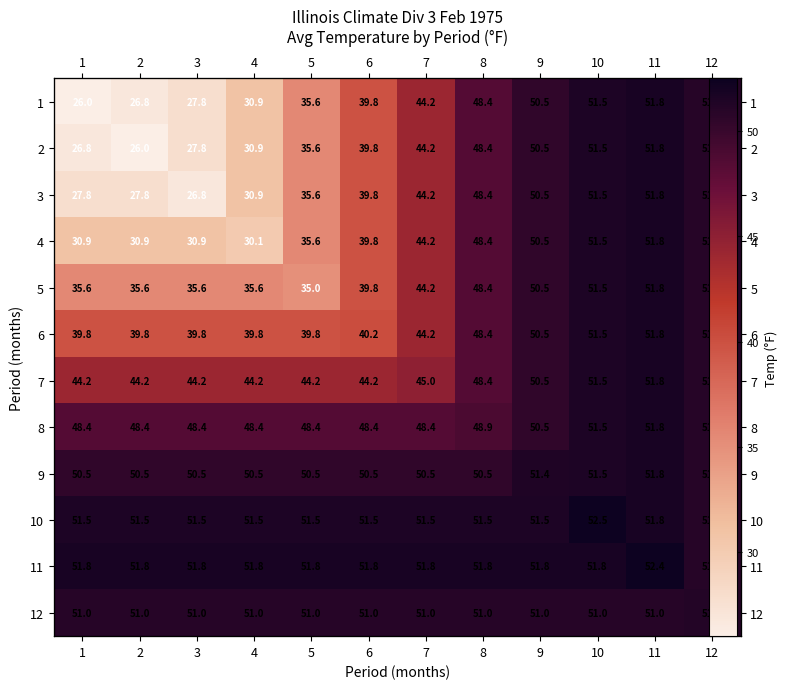

Which series has the largest range (max minus min)?

1